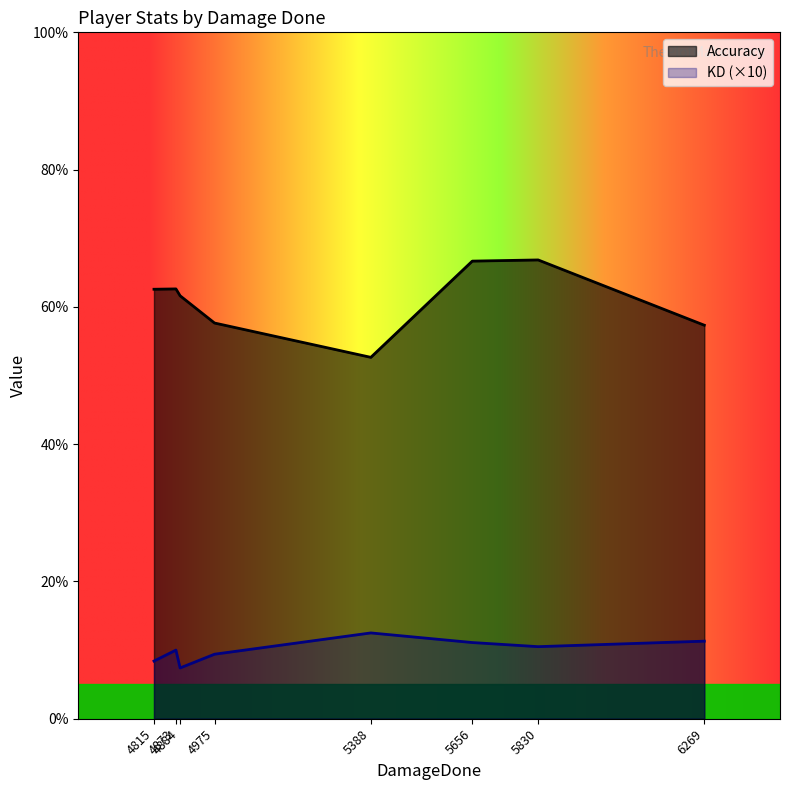

True or false: KD and Accuracy intersect in this chart.

False